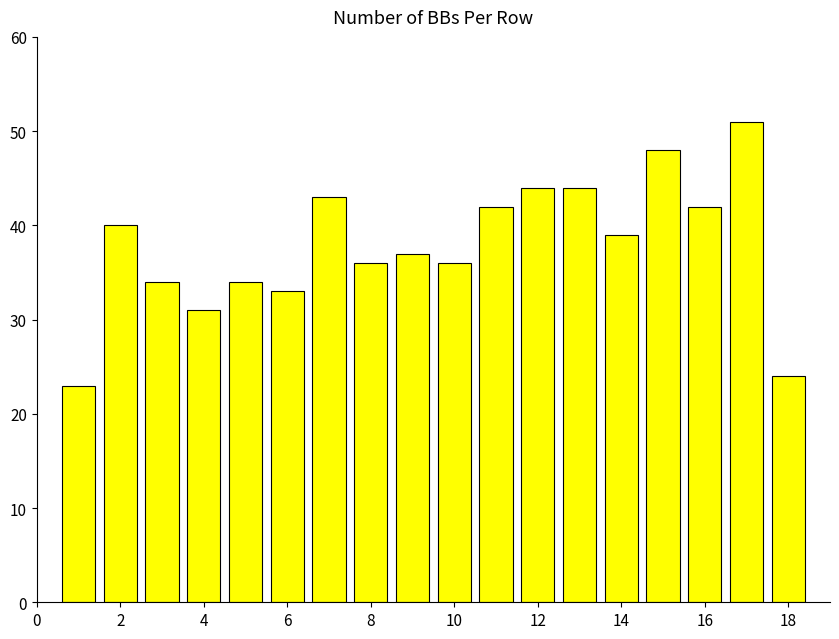

What is the difference between the maximum and minimum values?

28